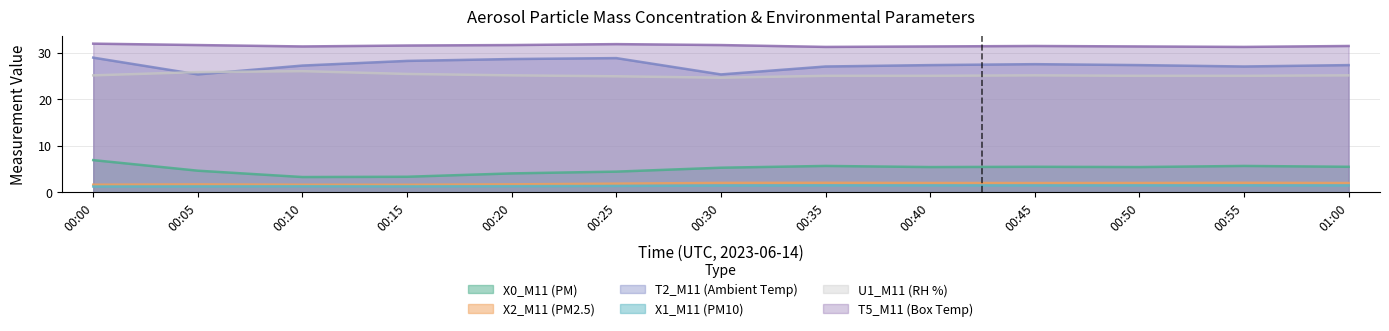

True or false: T5_M11 (Box Temp) and X2_M11 (PM2.5) intersect in this chart.

False